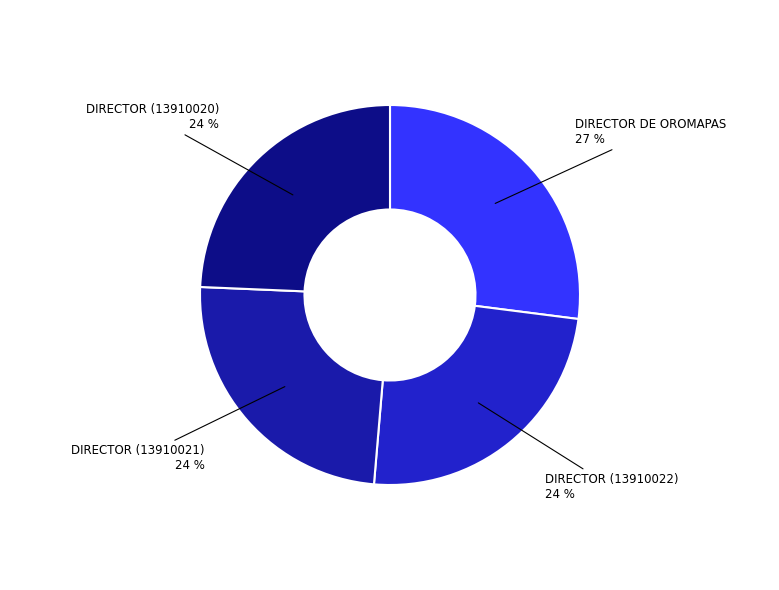

To the nearest percent, what is the average slice percentage?

25%